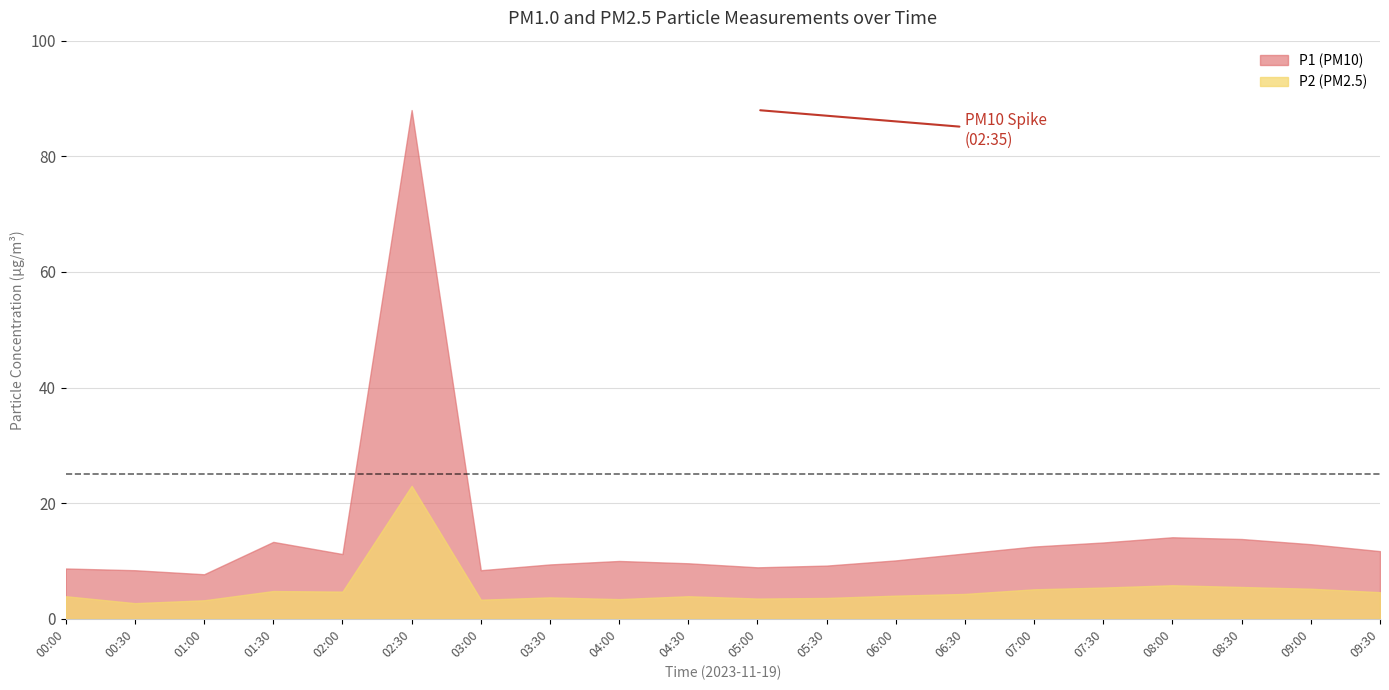

True or false: P2 has a value of 3.6 at 07:00.

False